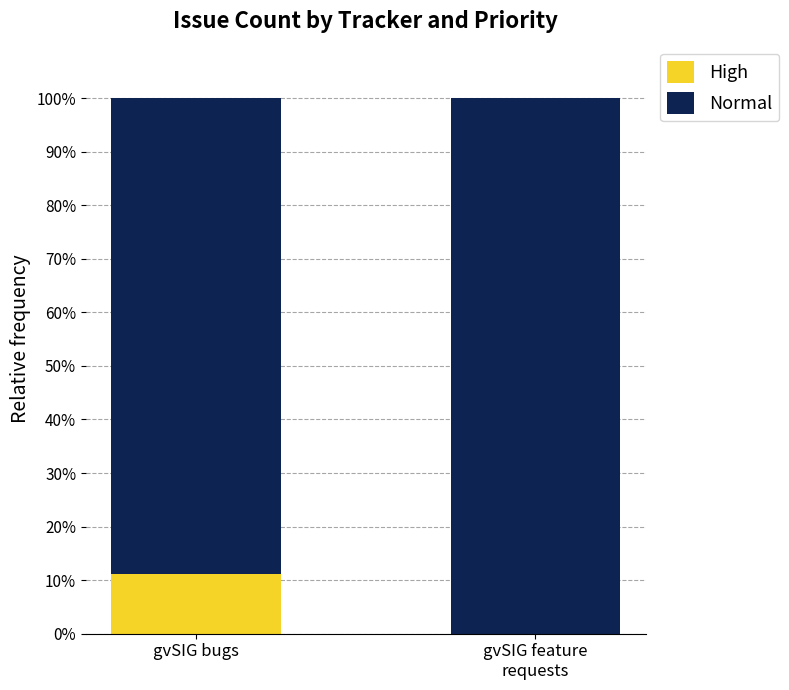

What are all the series names shown in the legend?

High, Normal